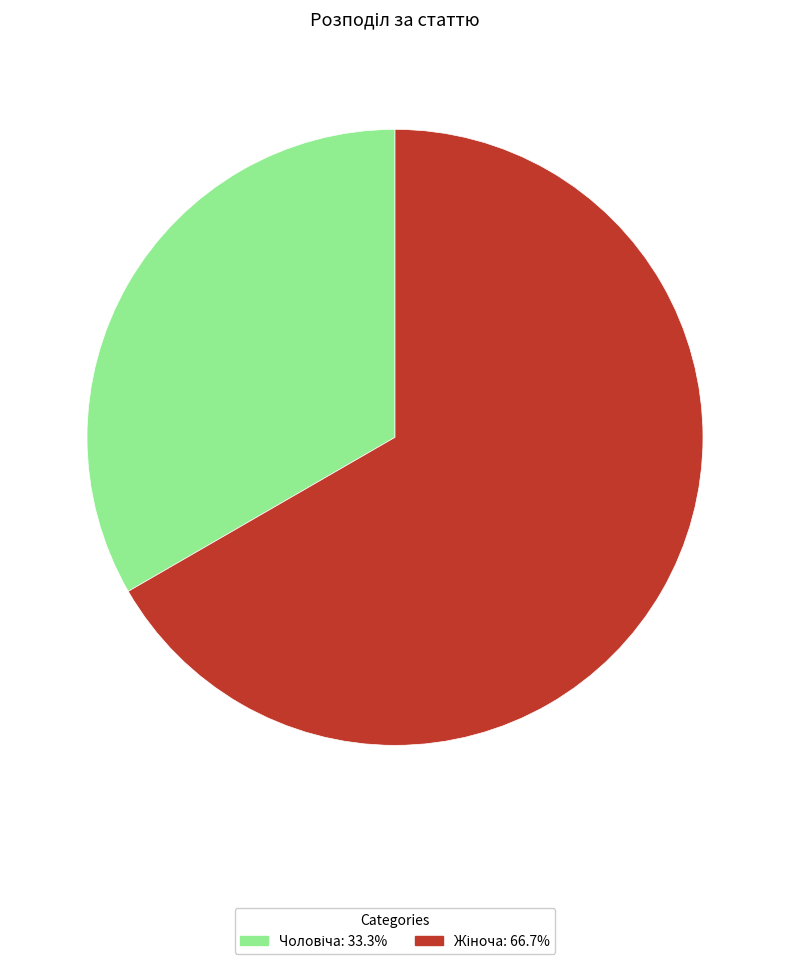

How many slices are in this pie chart?

2